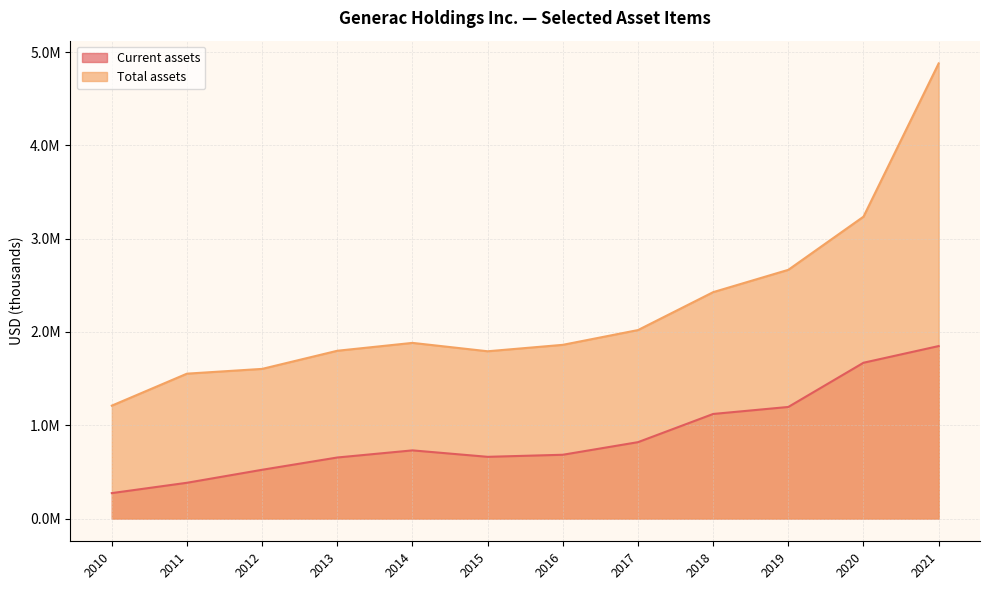

How many interior local valleys does the Current assets series have?

1